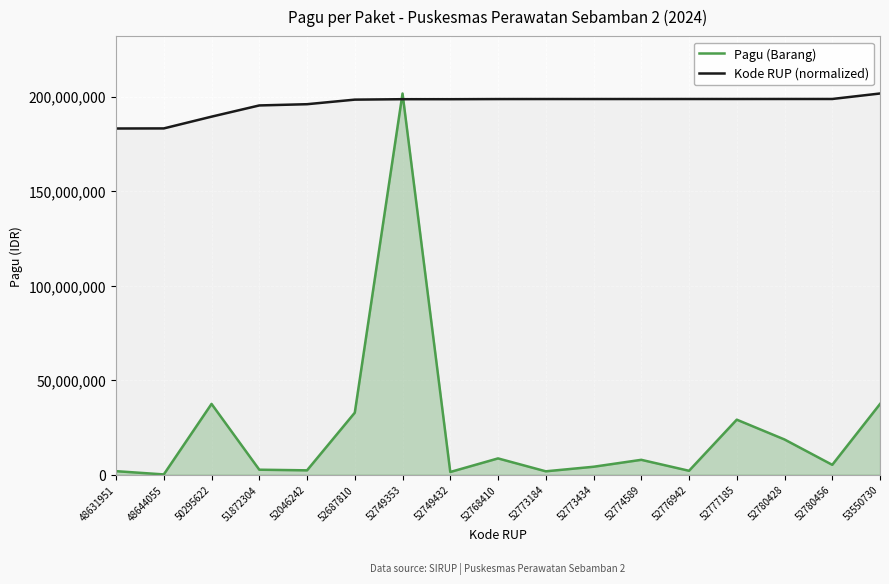

What is the spread (max minus min) of values at 52774589?

190867697.2